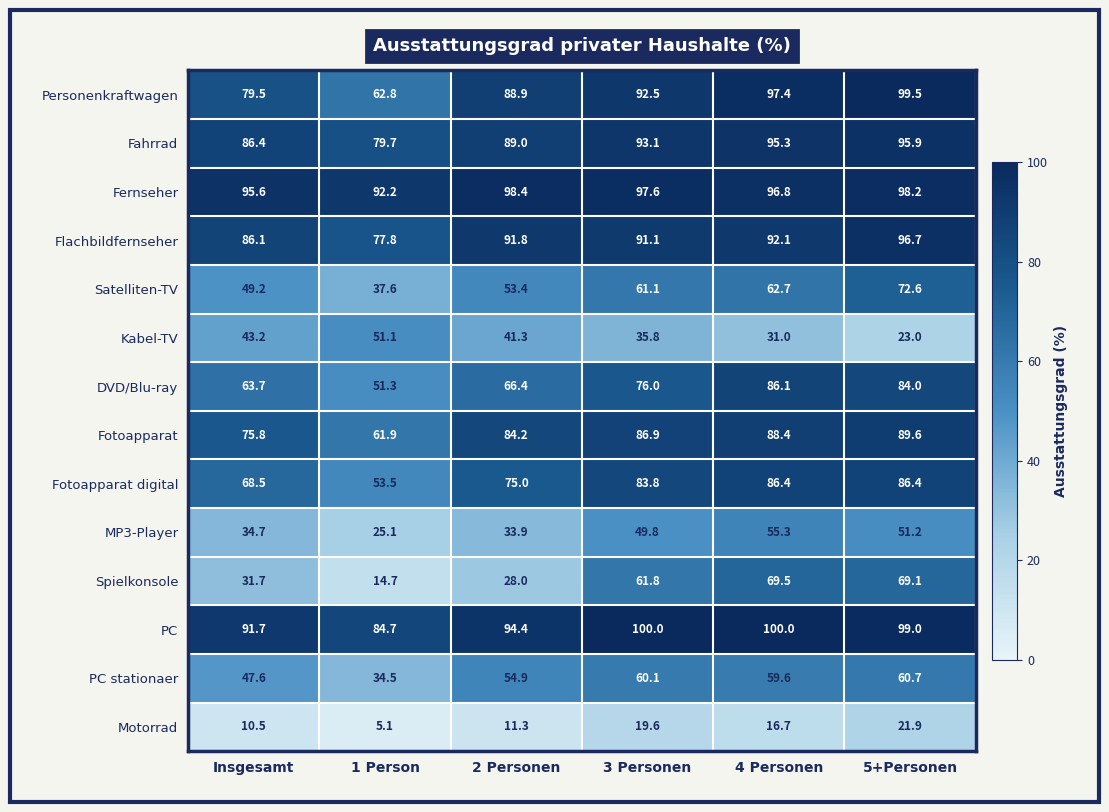

Which series has the largest range (max minus min)?

Spielkonsole